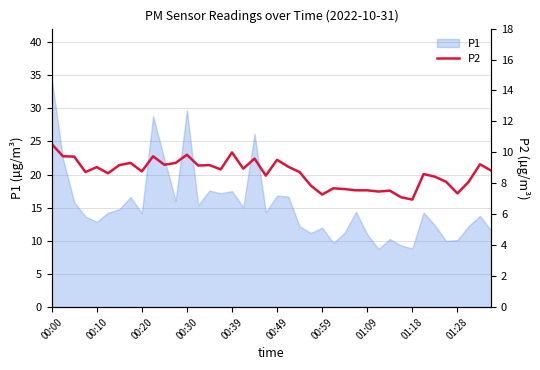

Is it true that P1 equals 6.2 at 01:18?

False